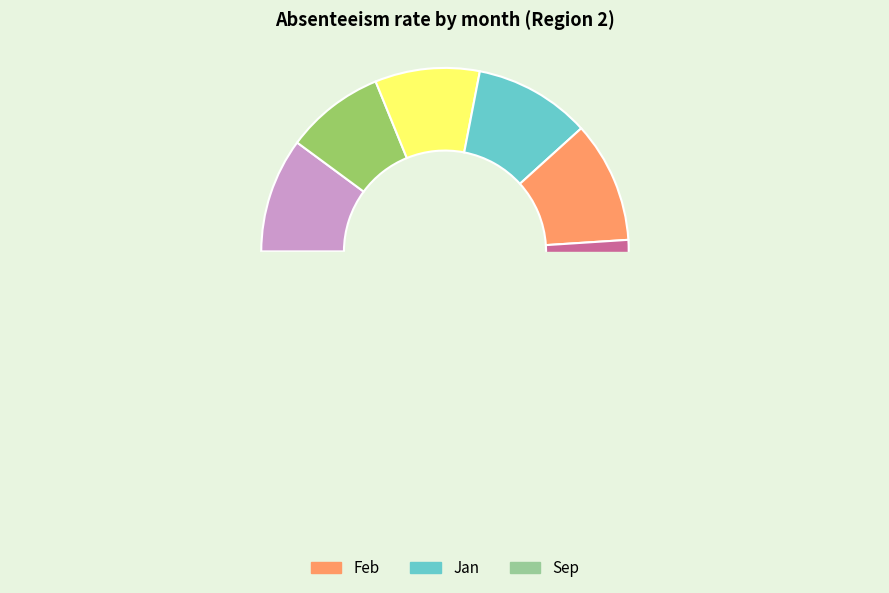

What is the change in value from Aug to Sep?

-0.4